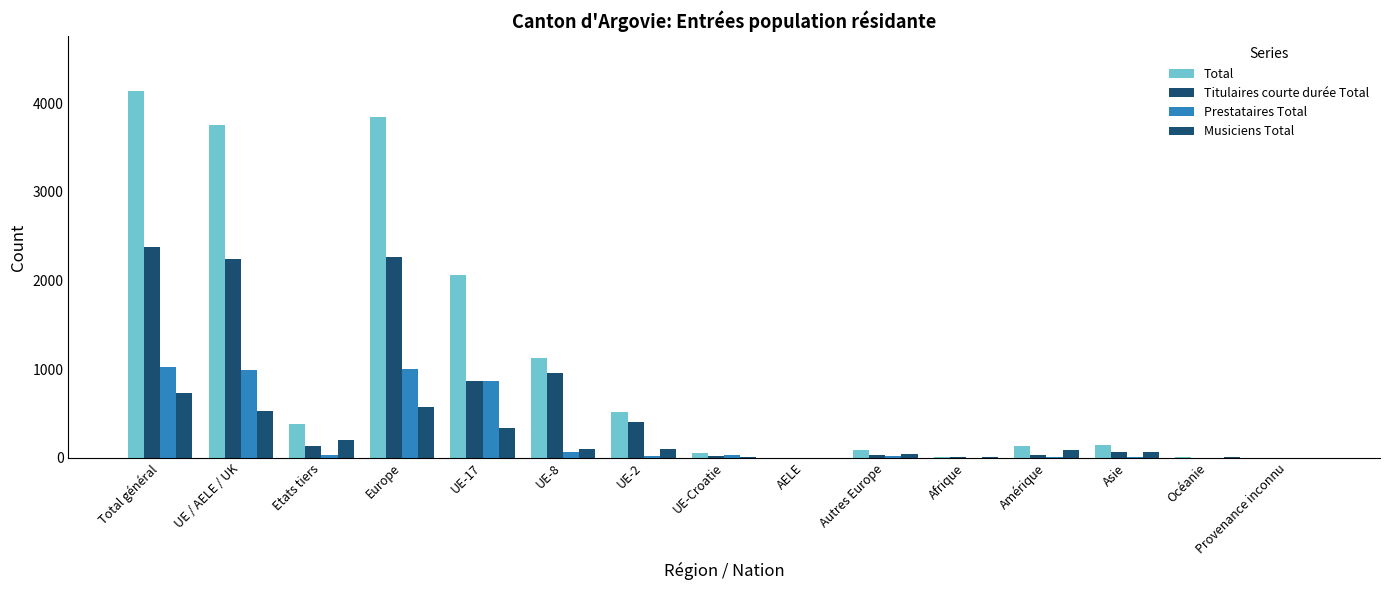

What are all the series names shown in the legend?

Total, Titulaires courte durée Total, Prestataires Total, Musiciens Total